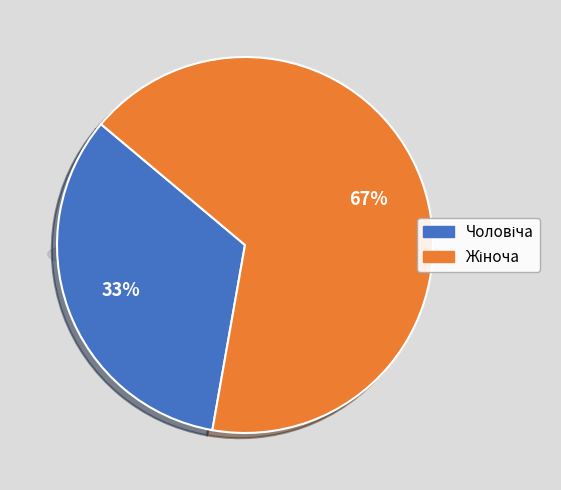

Does any single category account for the majority?

Yes